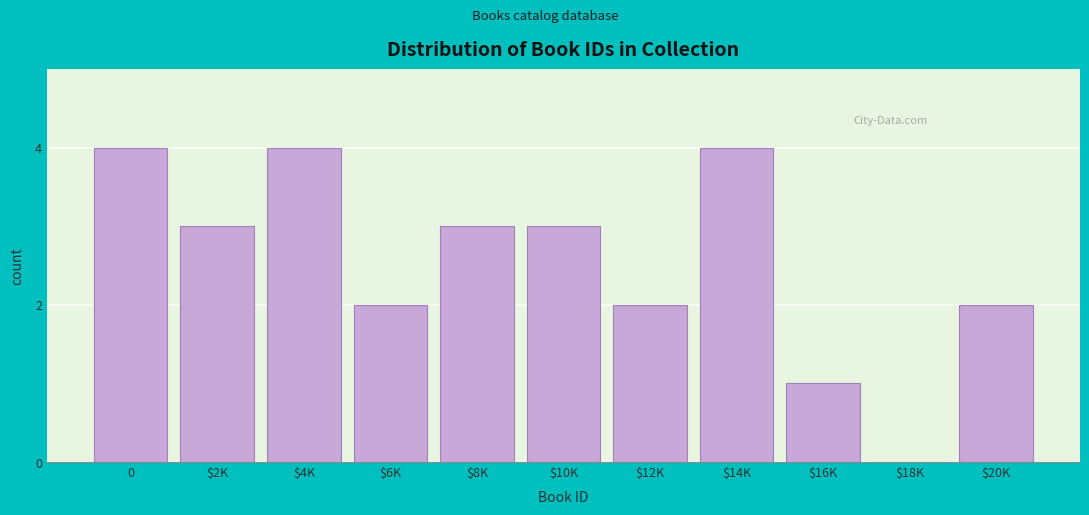

True or false: the data shows 3 at $12K.

False